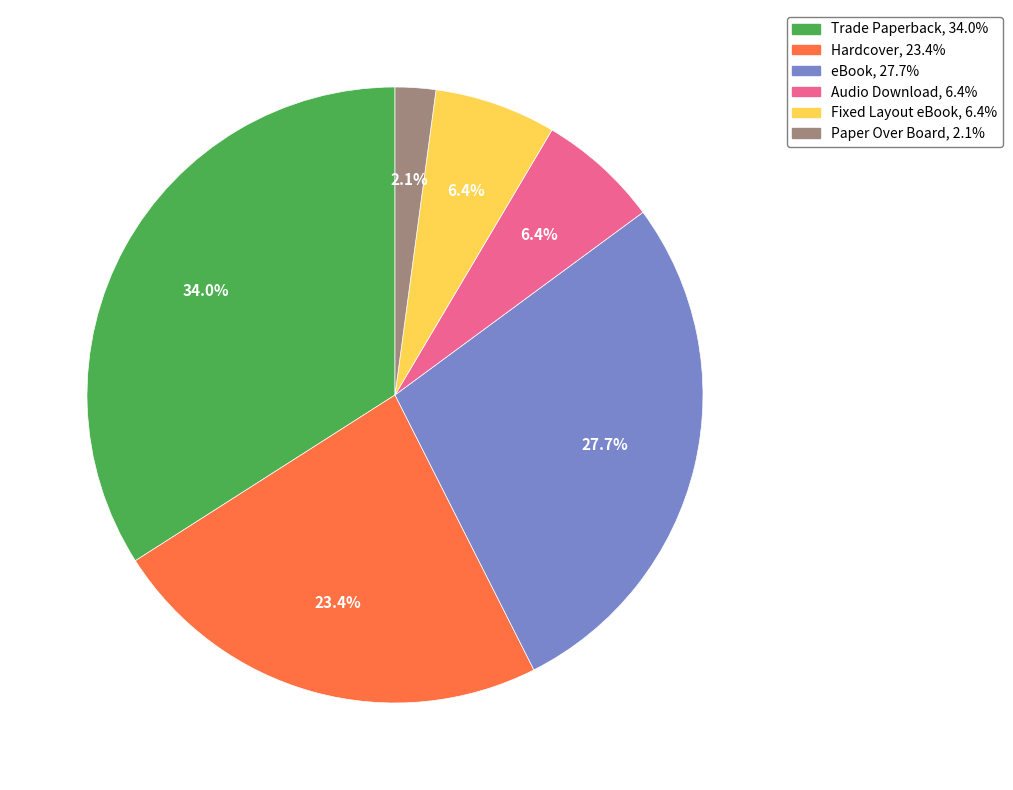

True or false: Trade Paperback accounts for 34% of the total.

True